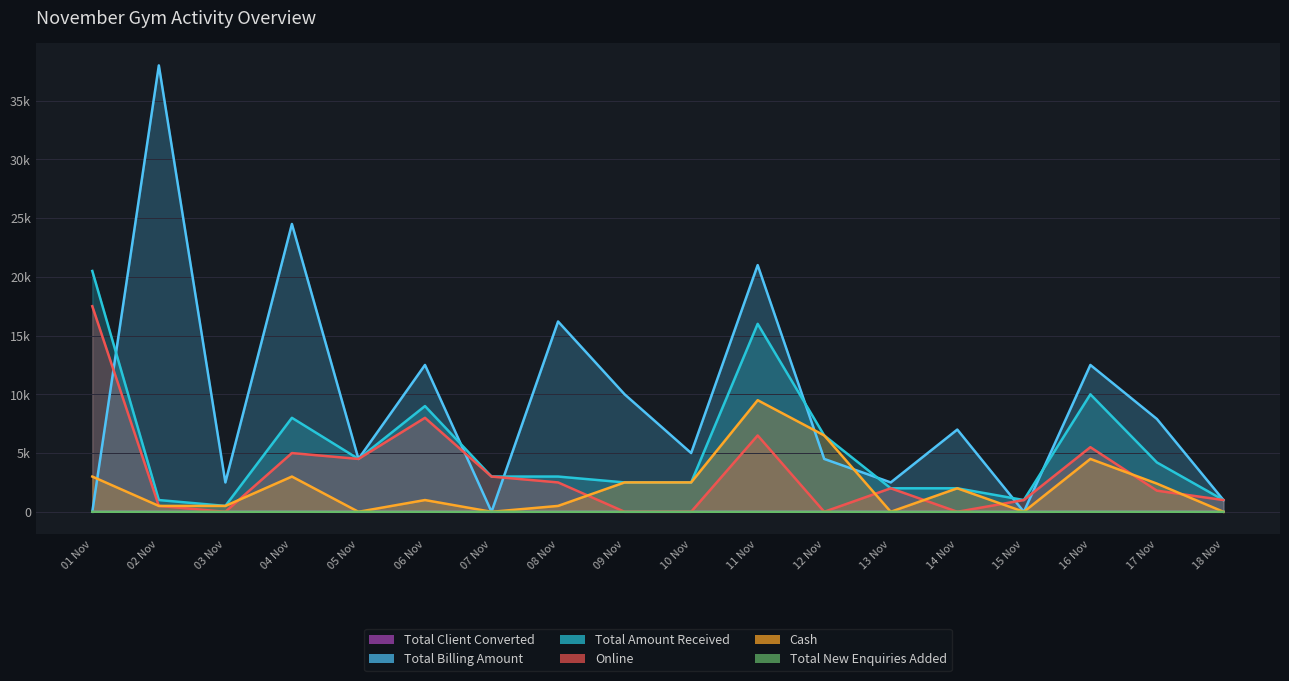

What is the value of the Total Billing Amount point at the 3rd from the left?

2500